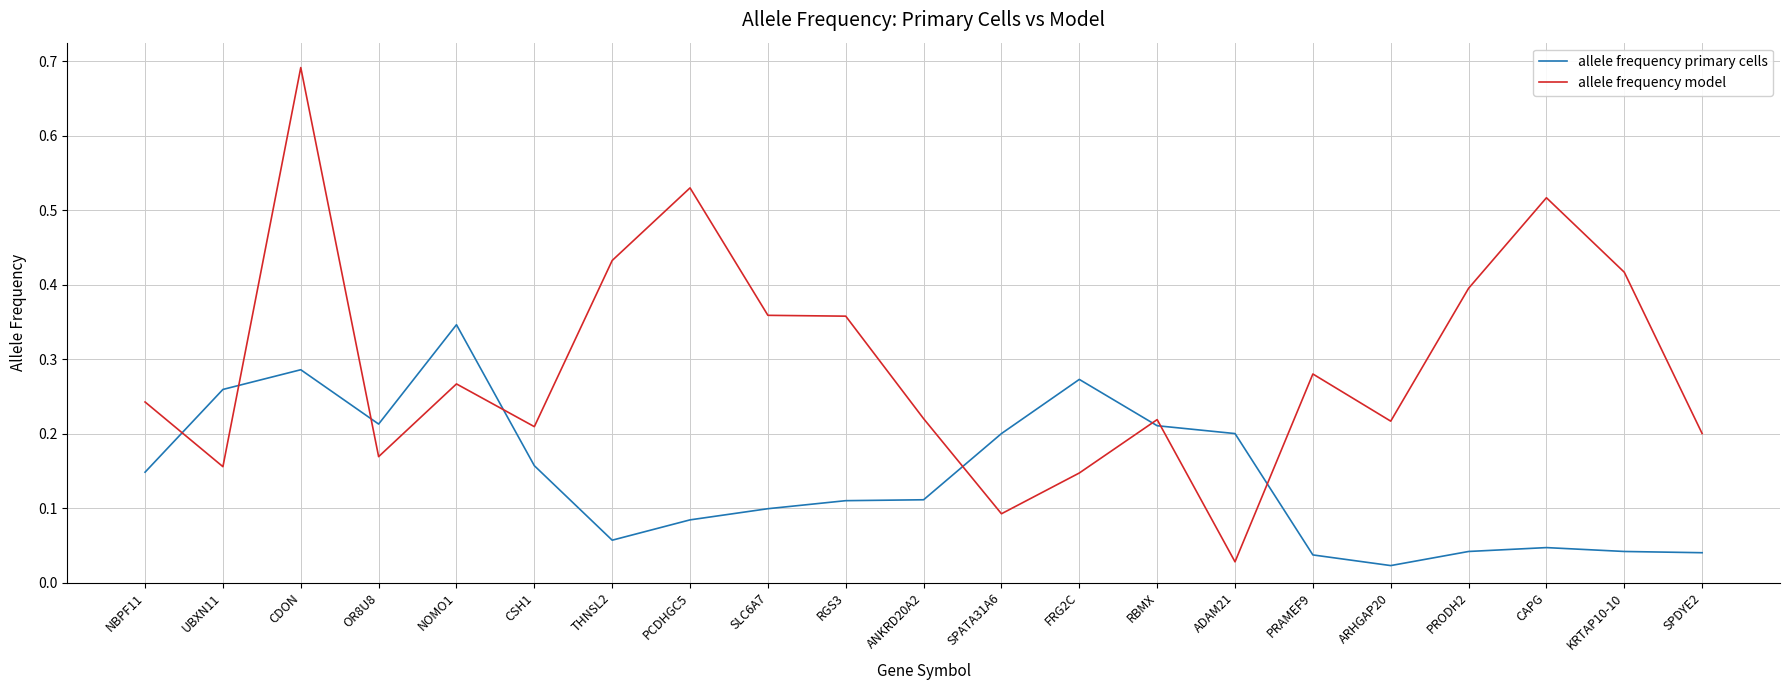

The value of allele frequency model at SLC6A7 is 0.6. True or false?

False